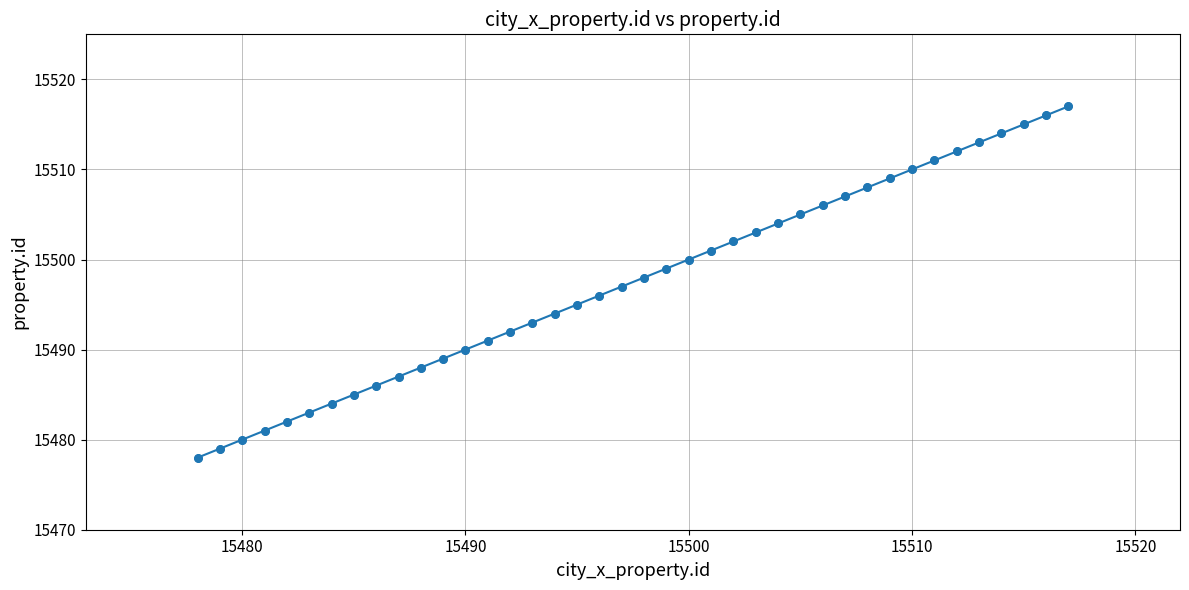

What is the minimum value shown in the chart?

15478